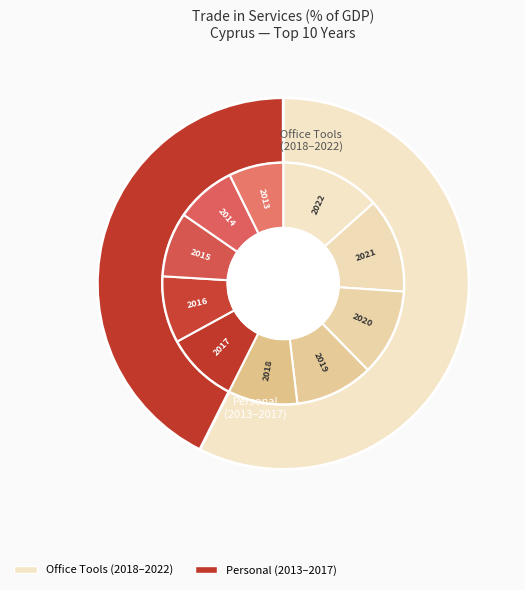

Rank the categories by value from highest to lowest.

CYP_2022, CYP_2021, CYP_2020, CYP_2019, CYP_2017, CYP_2018, CYP_2016, CYP_2015, CYP_2014, CYP_2013